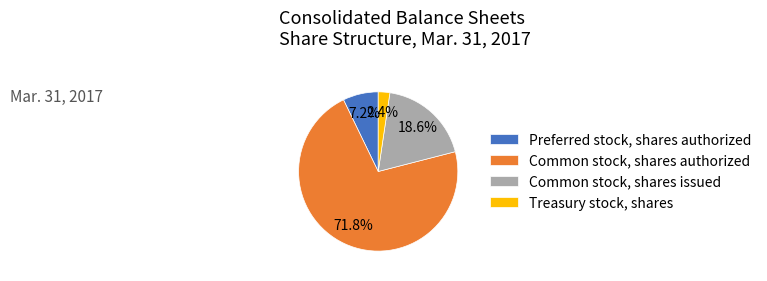

The Common stock, shares issued slice represents 19% of the pie. True or false?

True